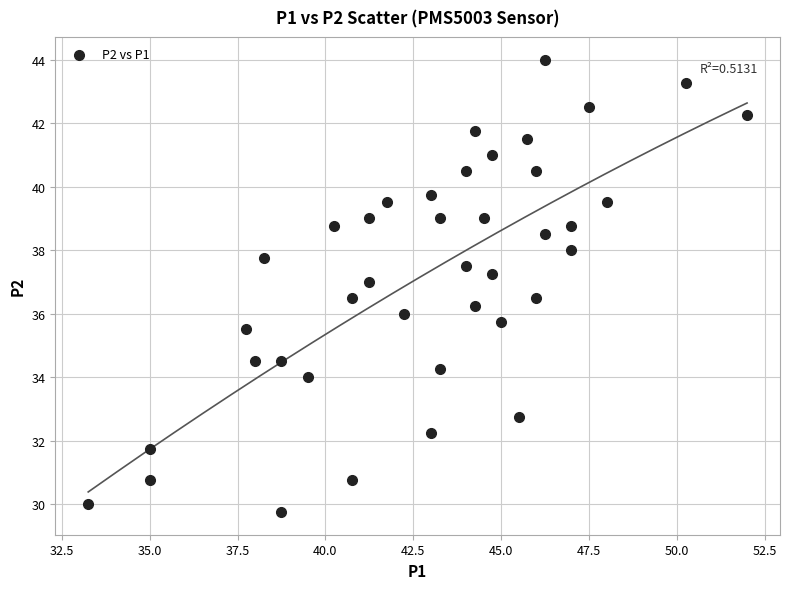

What is the range of X values (max minus min)?

18.8